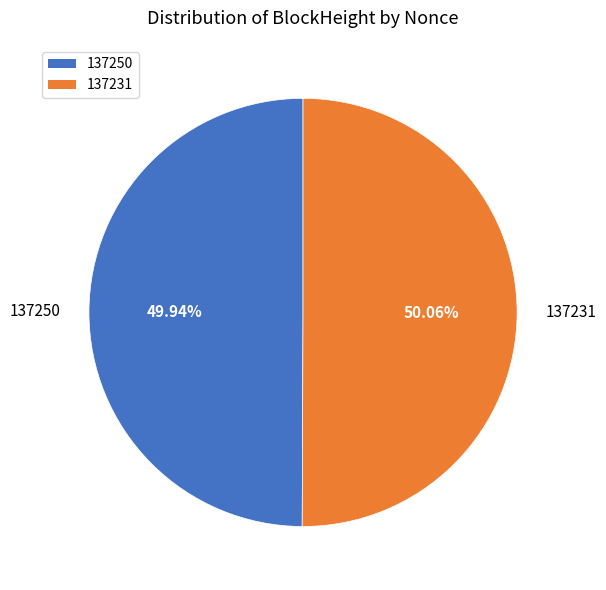

To the nearest percent, what is the difference between the 137250 and 137231 slice percentages?

0%